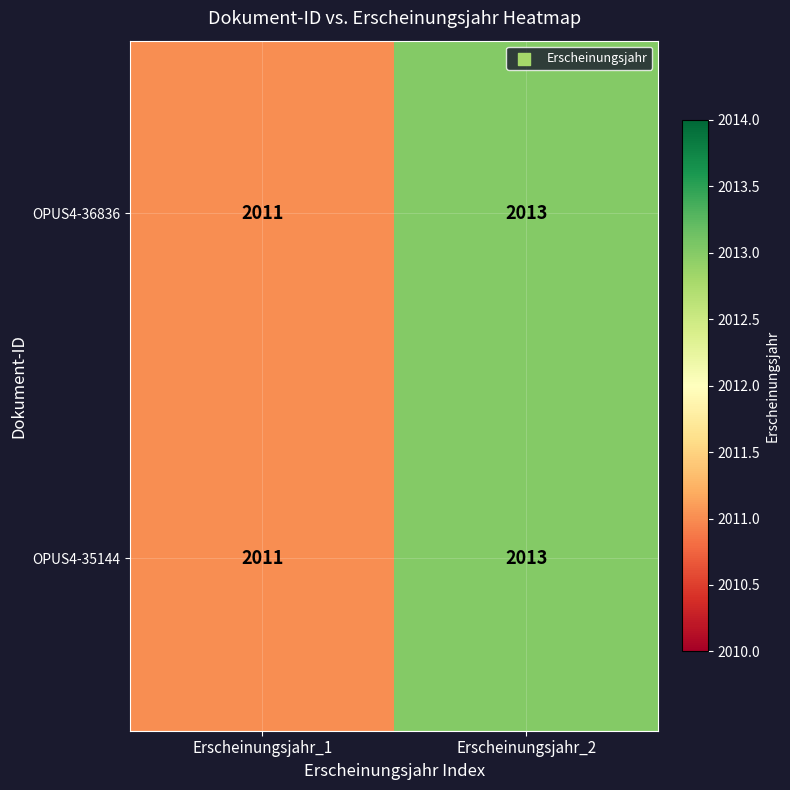

Reading right to left, extract all data points from this chart.

OPUS4-36836: Erscheinungsjahr_2=2013	Erscheinungsjahr_1=2011
OPUS4-35144: Erscheinungsjahr_2=2013	Erscheinungsjahr_1=2011